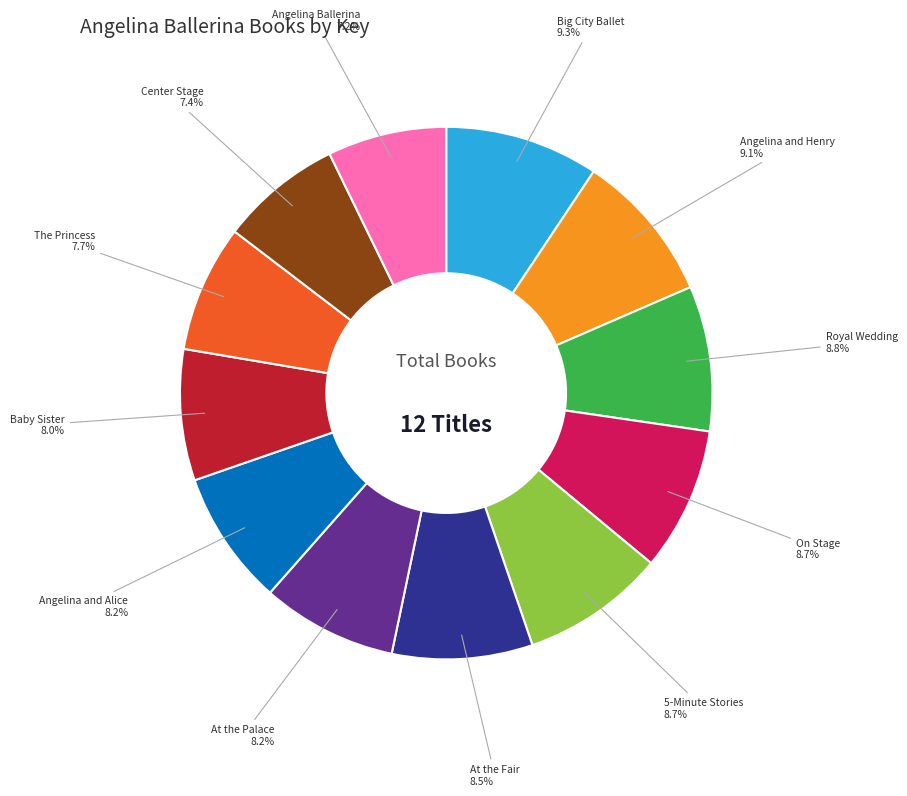

Is there a majority slice in this chart?

No